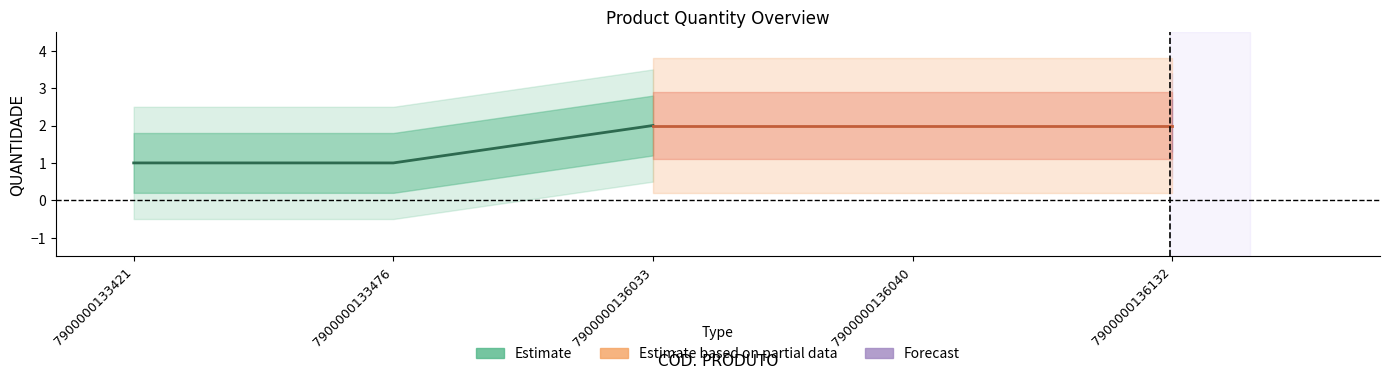

What is the average value of the Estimate series?

1